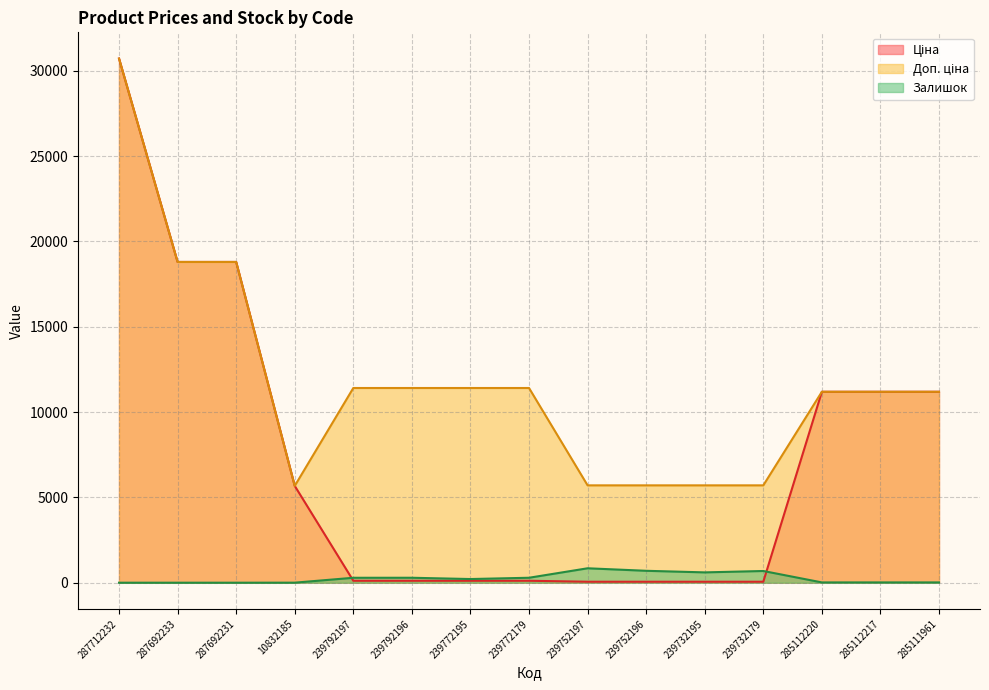

Read the Ціна value at 239772195.

114.1